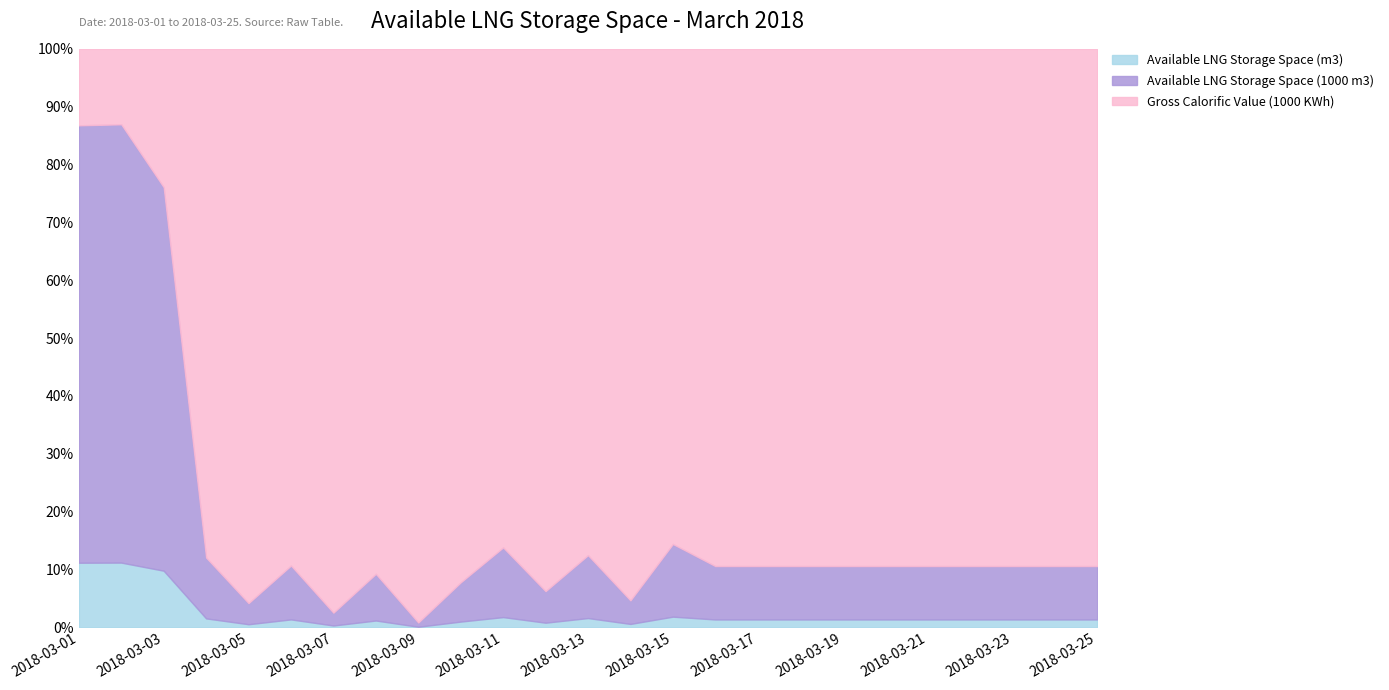

Reading right to left, what are all the values shown in this chart?

Available LNG Storage Space (m3): 103.0	103.0	103.0	103.0	103.0	103.0	103.0	103.0	103.0	103.0	146.0	42.0	124.0	58.0	139.0	73.0	7.0	88.0	22.0	104.0	38.0	119.0	2772.0	5808.0	5719.0
Available LNG Storage Space (1000 m3): 699.0	699.0	699.0	699.0	699.0	699.0	699.0	699.0	699.0	699.0	994.0	289.0	841.0	394.0	946.0	498.0	50.0	602.0	154.0	706.0	258.0	810.0	18769.0	39321.0	38719.0
Gross Calorific Value (1000 KWh): 6.8	6.8	6.8	6.8	6.8	6.8	6.8	6.8	6.8	6.8	6.8	6.8	6.8	6.8	6.8	6.8	6.8	6.8	6.8	6.8	6.8	6.8	6.8	6.8	6.8